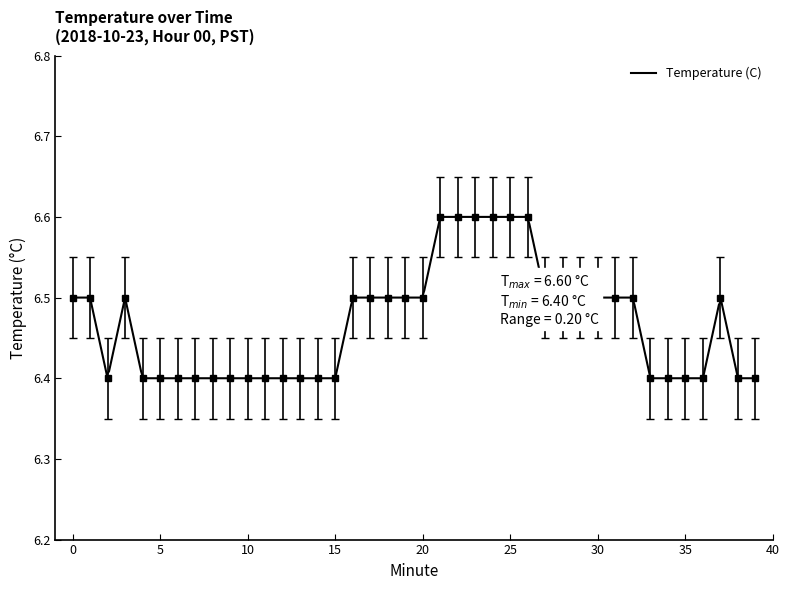

True or false: the data shows 10.0 at 19.

False